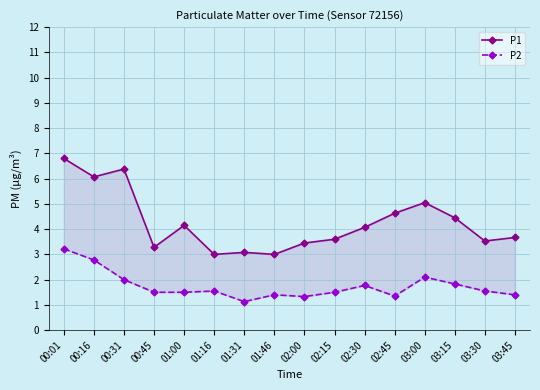

What is the value of the P2 point at the 12th from the left?

1.4